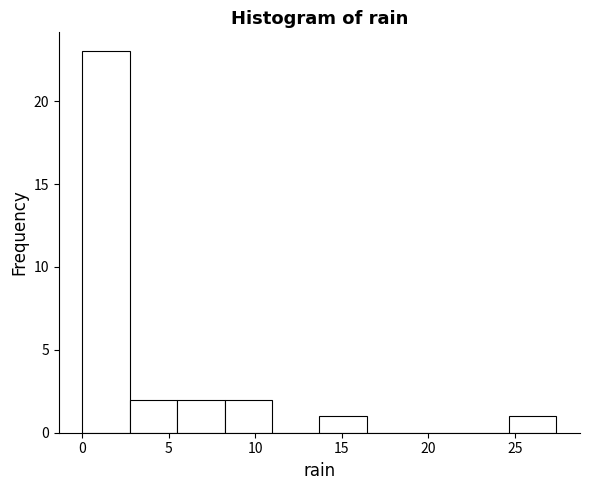

Which range on the x-axis has the tallest bar?

0.0 to 2.5